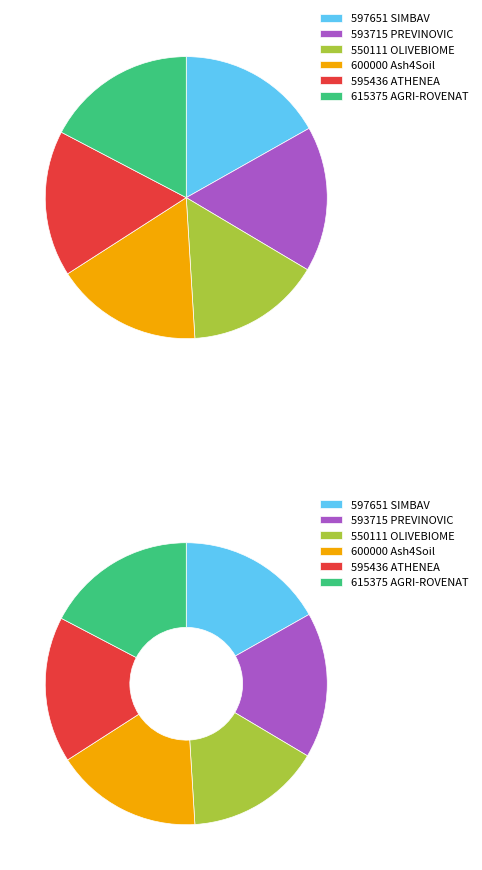

How many slices are in this pie chart?

6